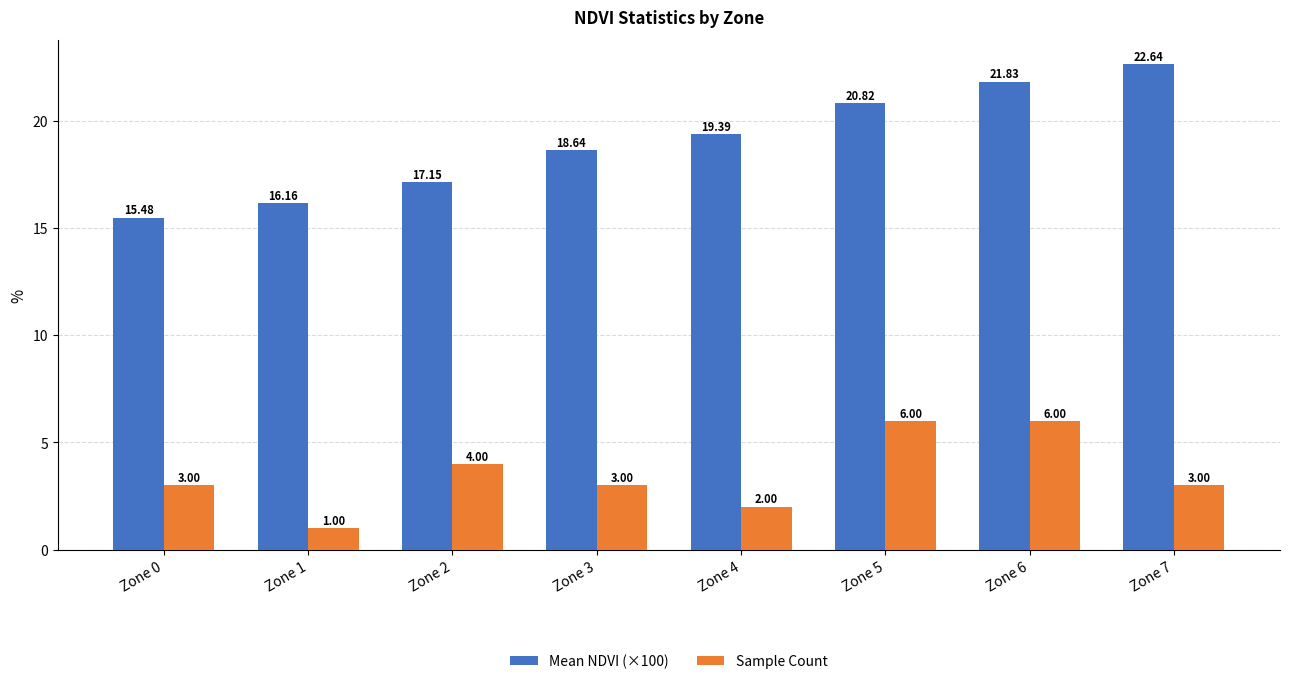

Which series has the widest spread of values?

Mean NDVI (×100)